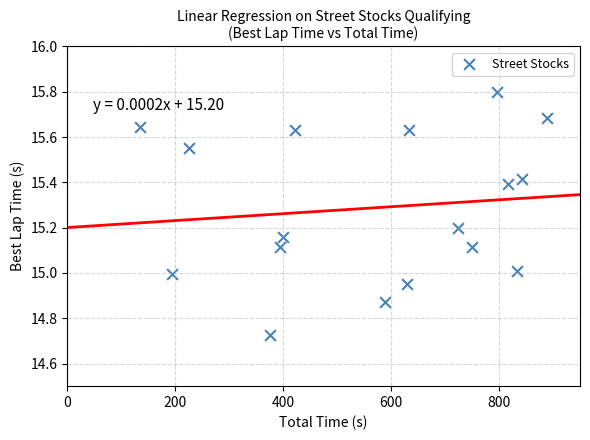

What is the range of Y values (max minus min)?

1.1